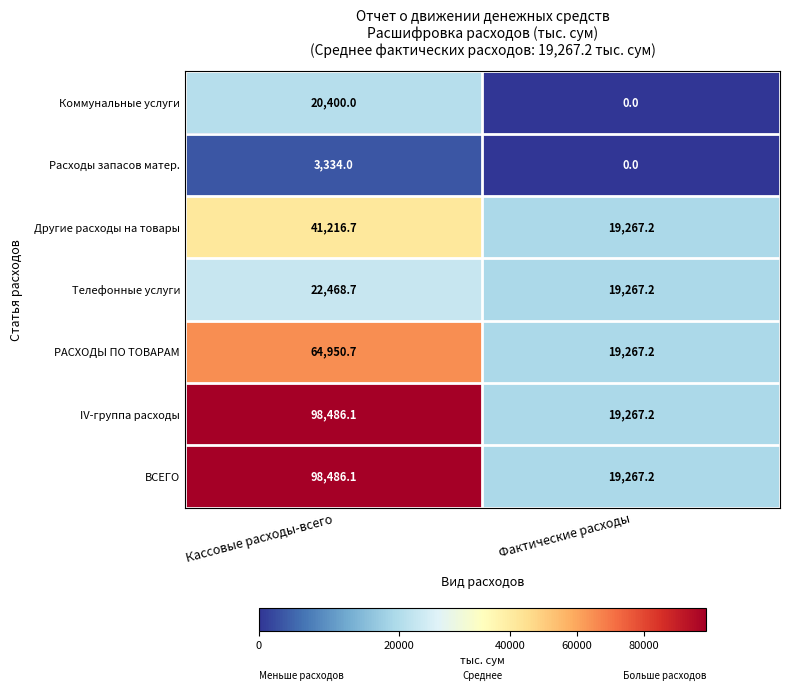

The value of РАСХОДЫ ПО ТОВАРАМ at Кассовые расходы-всего is 92692.2. True or false?

False